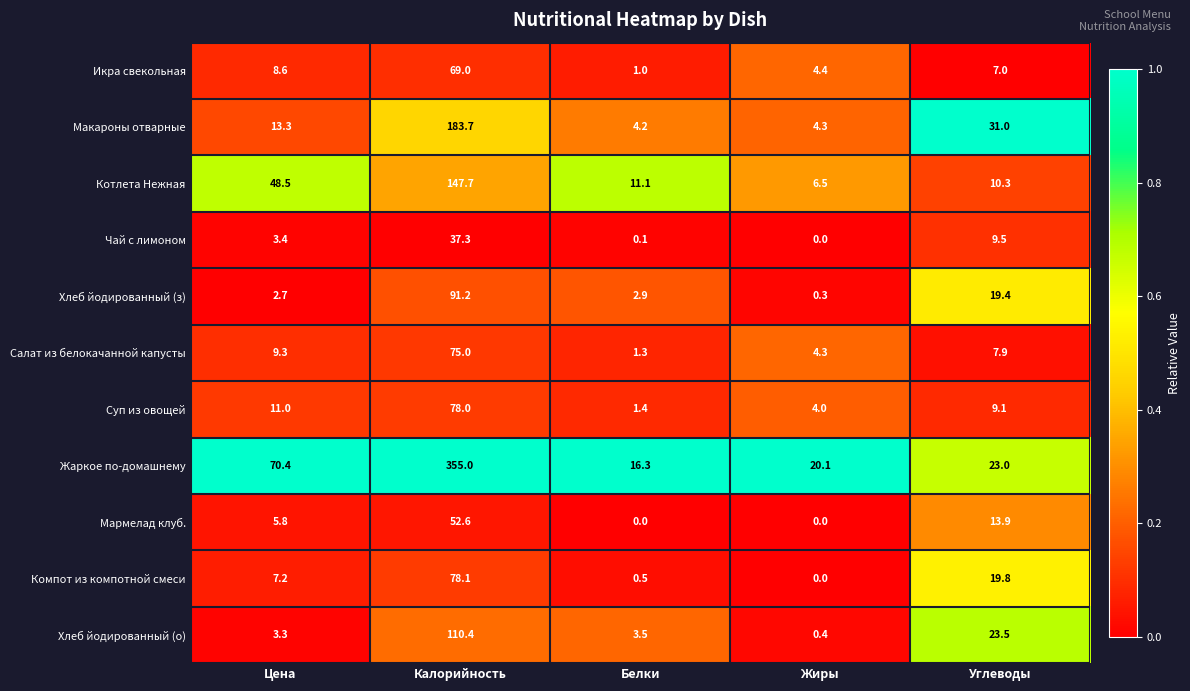

Is it true that Икра свекольная equals 8.6 at Цена?

True